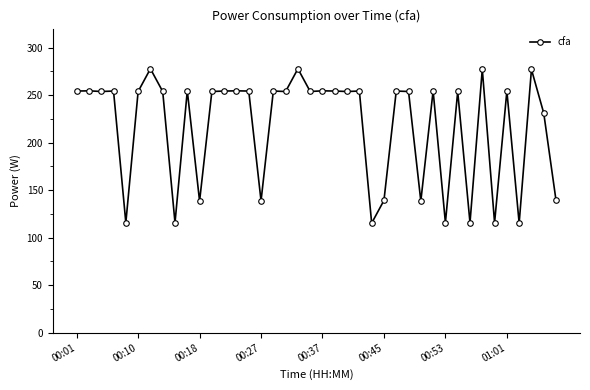

What is the value of the 34th point from the left?

277.3